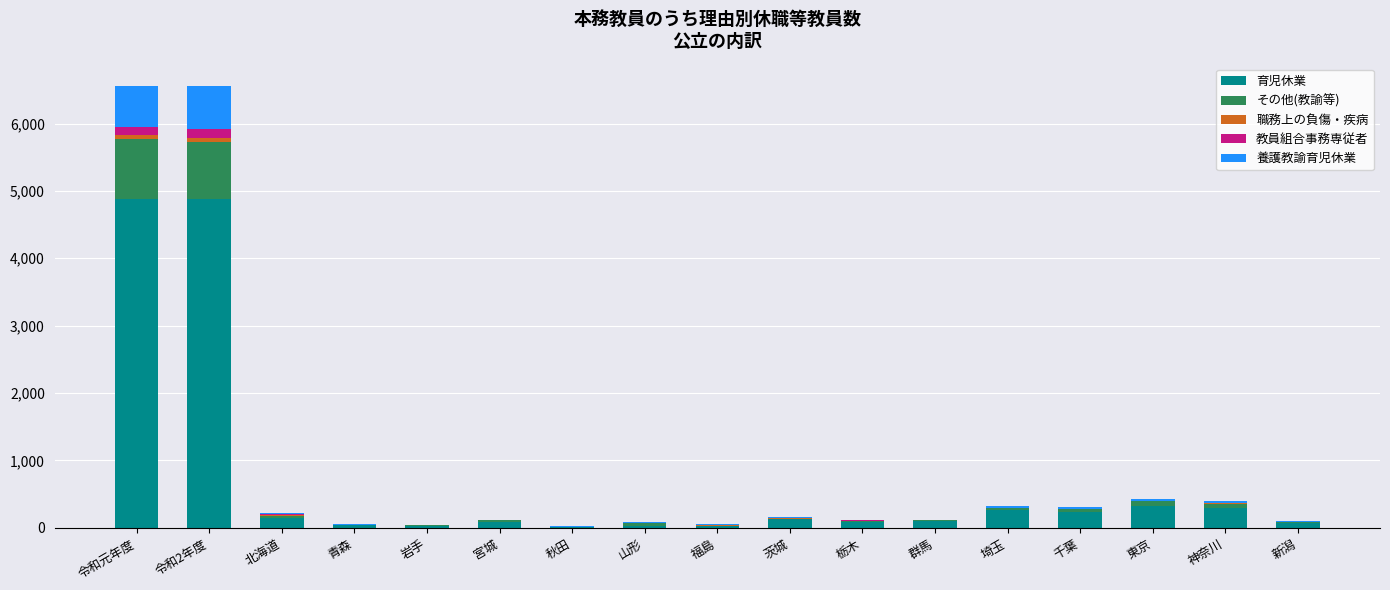

What is the maximum value for 育児休業?

4873